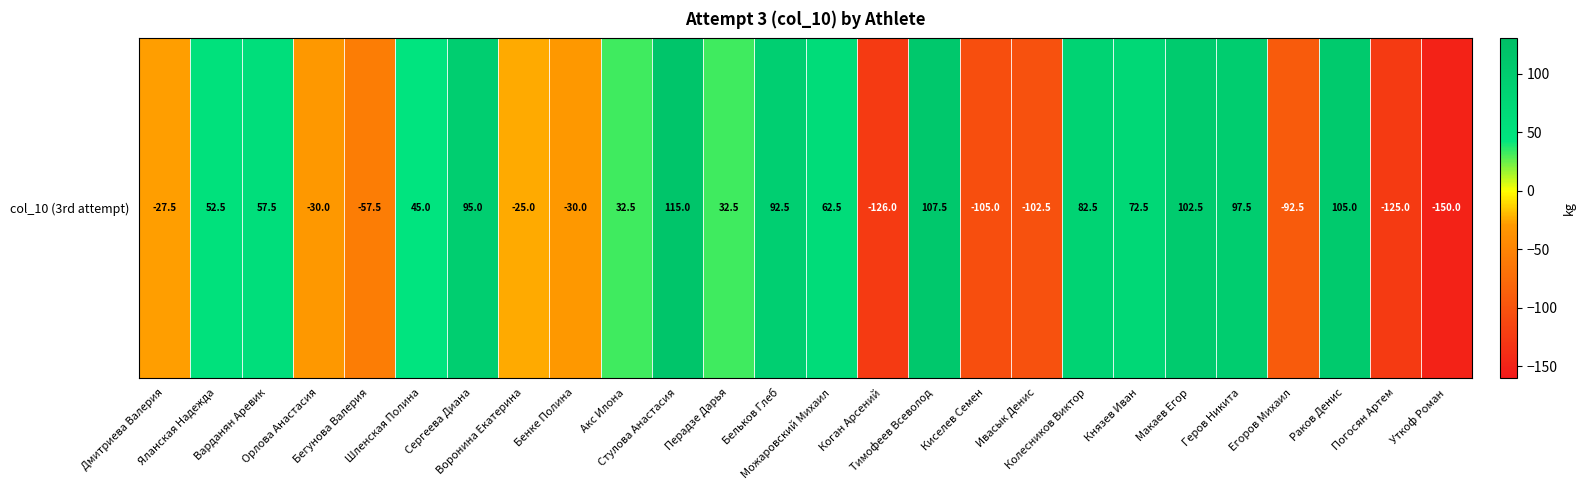

Reading left to right, what are all the values shown in this chart?

-27.5	52.5	57.5	-30.0	-57.5	45.0	95.0	-25.0	-30.0	32.5	115.0	32.5	92.5	62.5	-126.0	107.5	-105.0	-102.5	82.5	72.5	102.5	97.5	-92.5	105.0	-125.0	-150.0